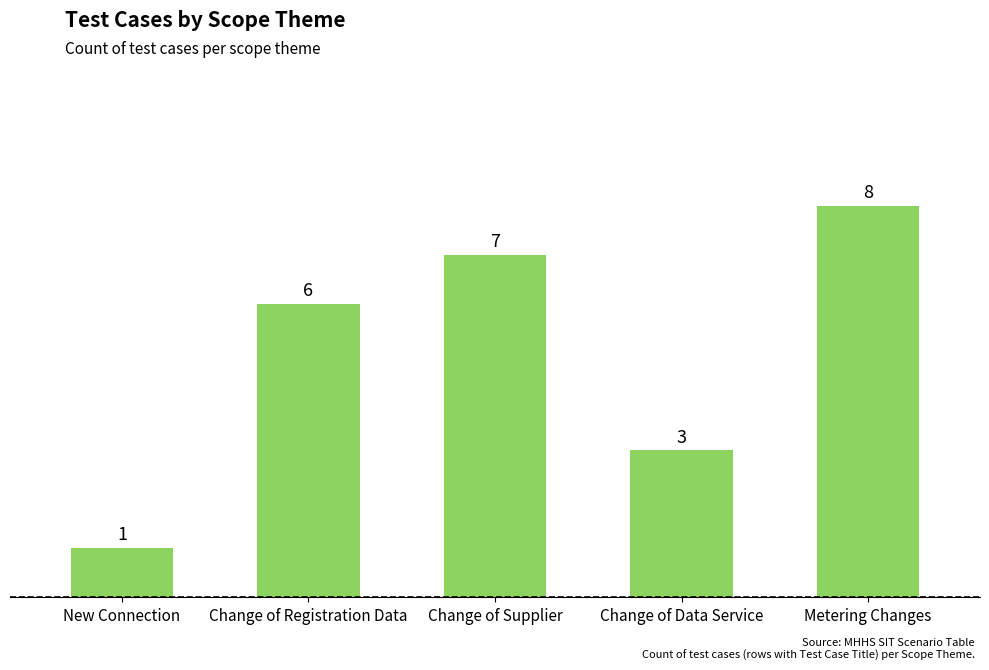

What is the label of the 4th bar from the left?

Change of Data Service